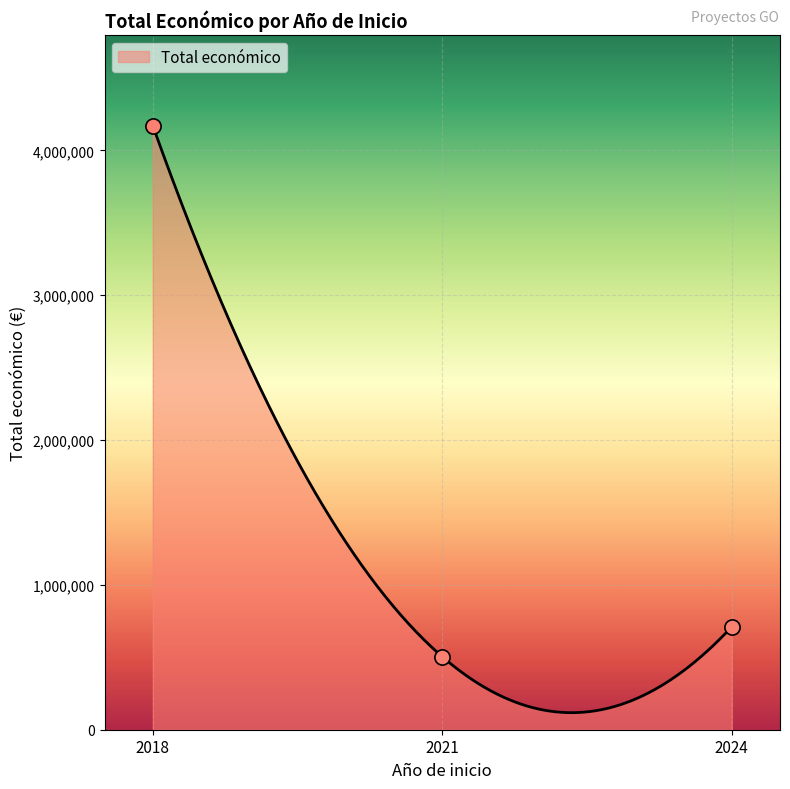

What is the maximum value for Total económico?

4170603.0